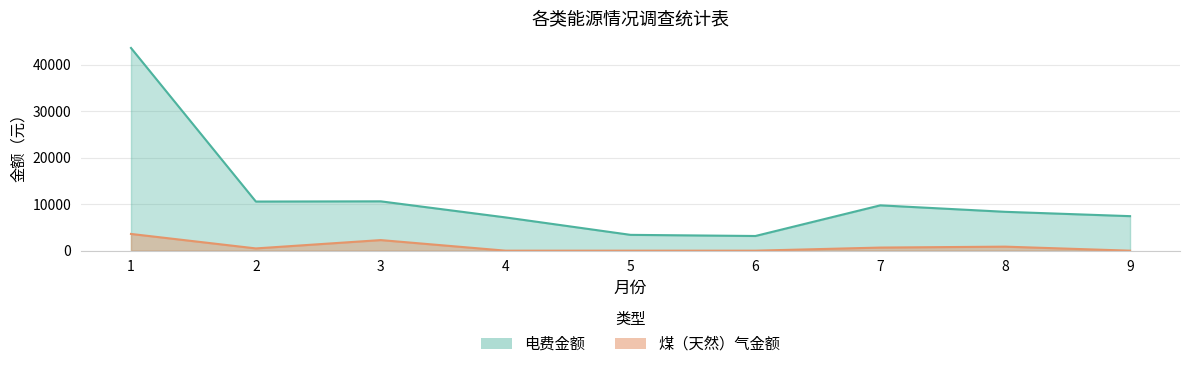

Which series has the largest range (max minus min)?

电费金额